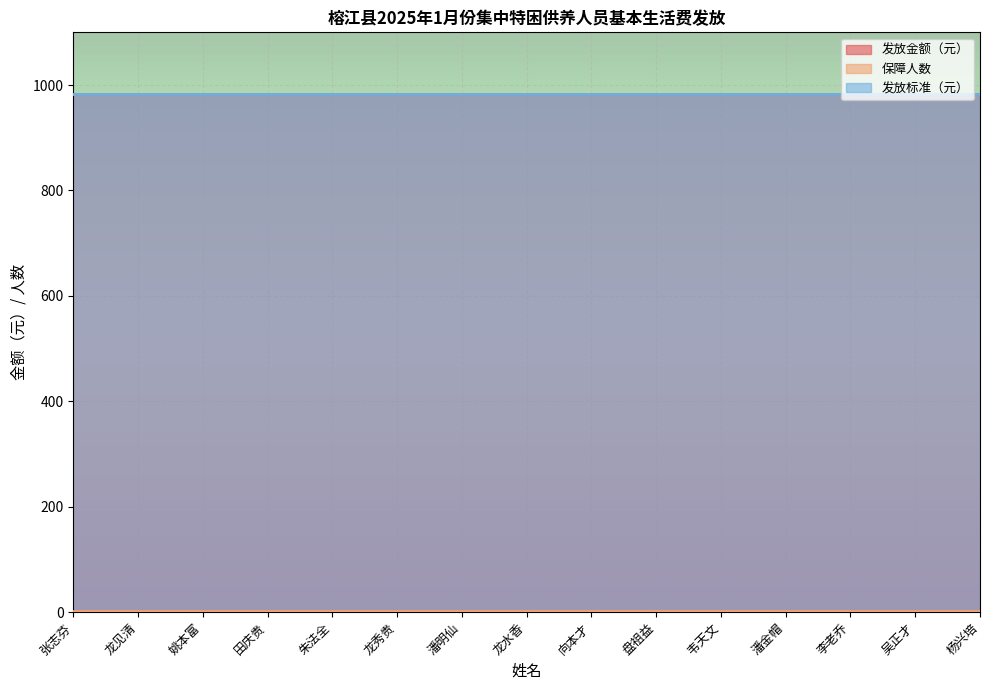

What position from the right is 盘祖益?

6